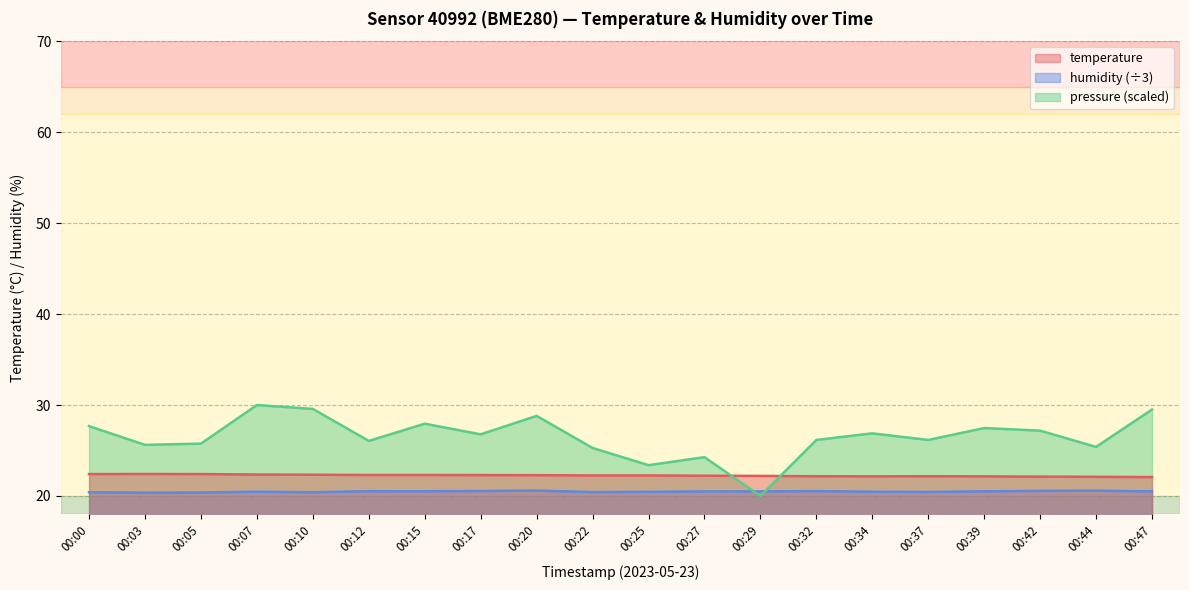

At 00:34, list the series in order from largest to smallest.

pressure (scaled), temperature, humidity (÷3)